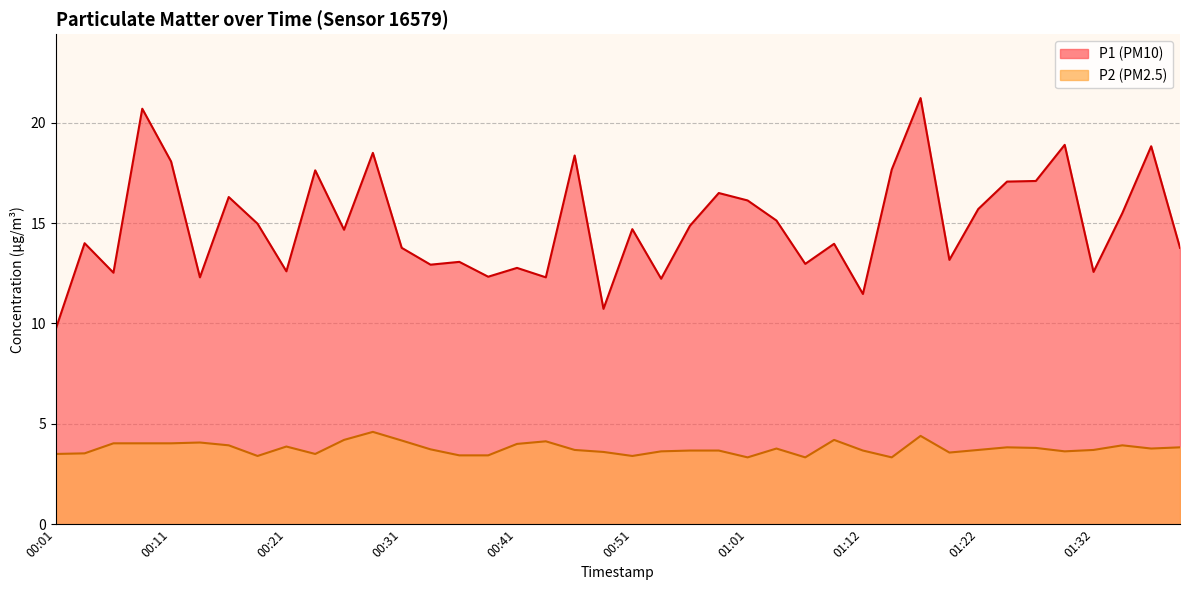

How many lines are shown in the chart?

2